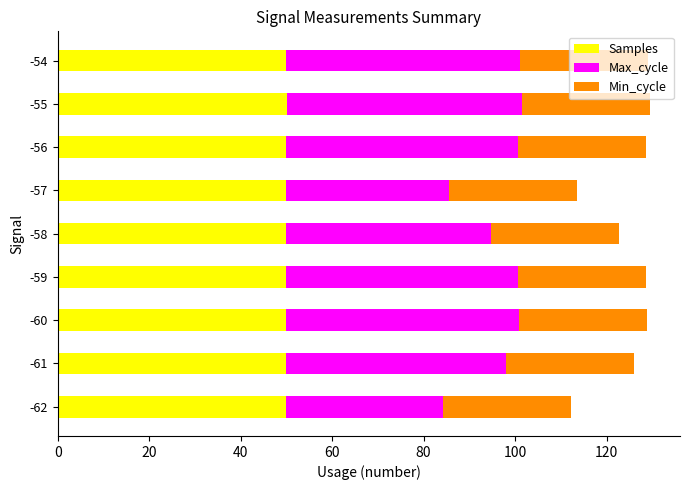

How many categories are shown in the chart?

9